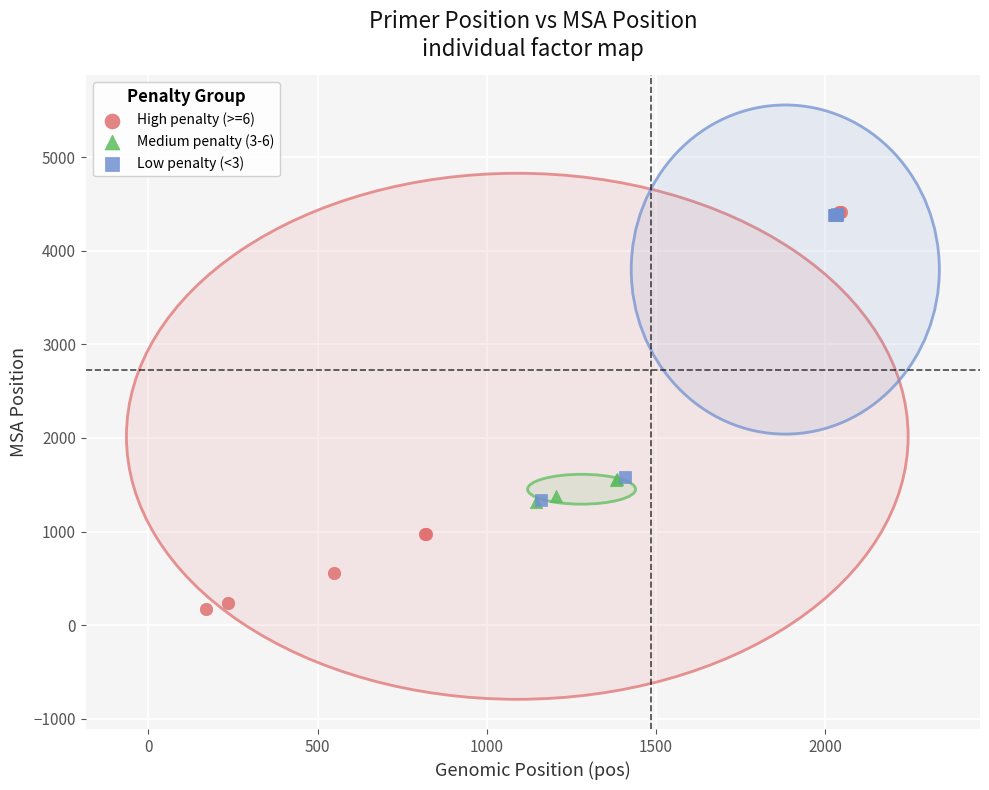

Which series contains the lowest Y value?

High penalty (>=6)